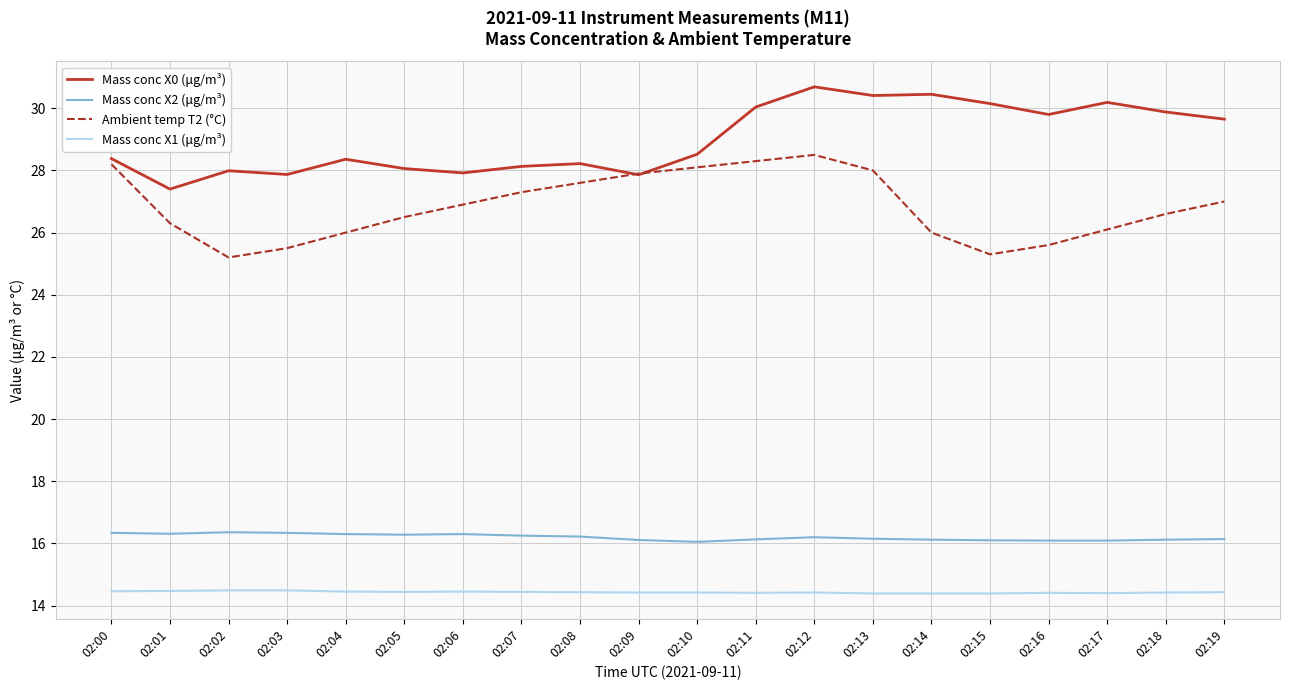

True or false: Mass conc X1 (μg/m³) and Mass conc X0 (μg/m³) cross at least once.

False